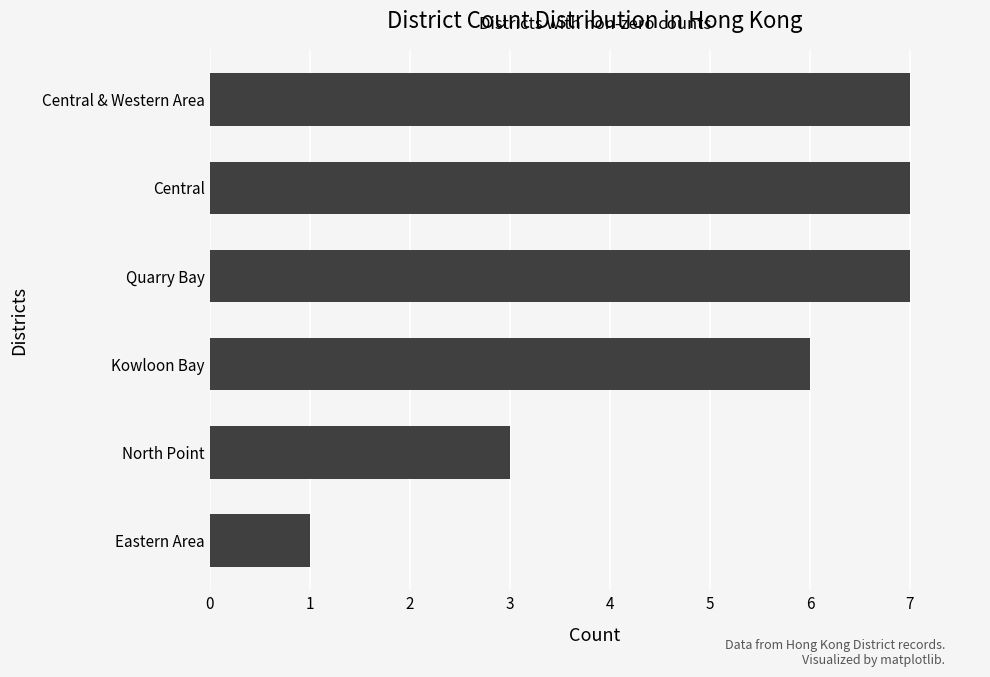

Are the bars horizontal?

Yes